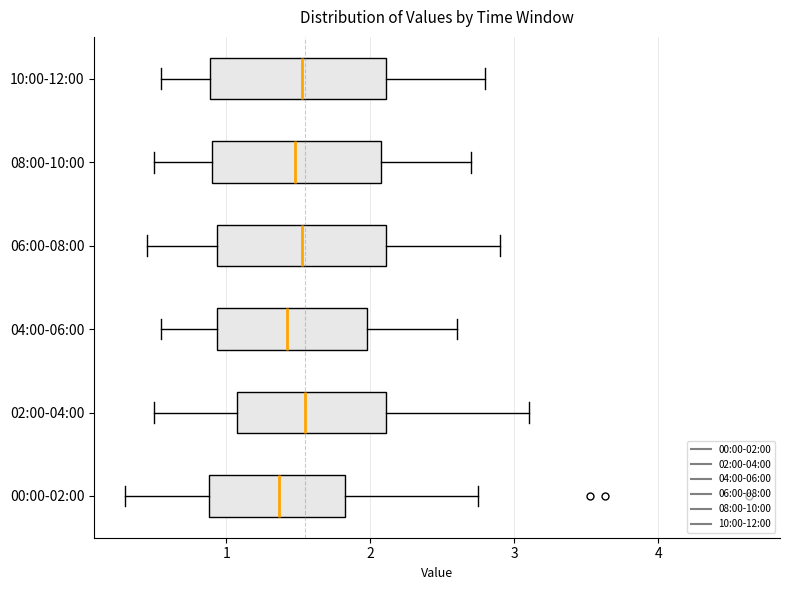

Reading bottom to top, read every box against the x-axis: the position of its median line, the range the box covers, and the ends of its whiskers. The values are not printed on the chart, so give them approximately, as read against the axis.

00:00-02:00: median 1.4, box 0.9 to 1.8, whiskers 0.3 to 2.8
02:00-04:00: median 1.6, box 1.1 to 2.1, whiskers 0.5 to 3.1
04:00-06:00: median 1.4, box 0.9 to 2.0, whiskers 0.6 to 2.6
06:00-08:00: median 1.5, box 0.9 to 2.1, whiskers 0.5 to 2.9
08:00-10:00: median 1.5, box 0.9 to 2.1, whiskers 0.5 to 2.7
10:00-12:00: median 1.5, box 0.9 to 2.1, whiskers 0.6 to 2.8